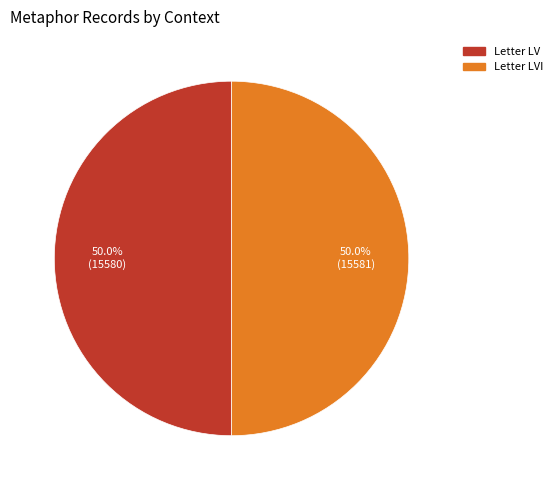

To the nearest percent, what is the combined percentage of Letter LV and Letter LVI?

100%